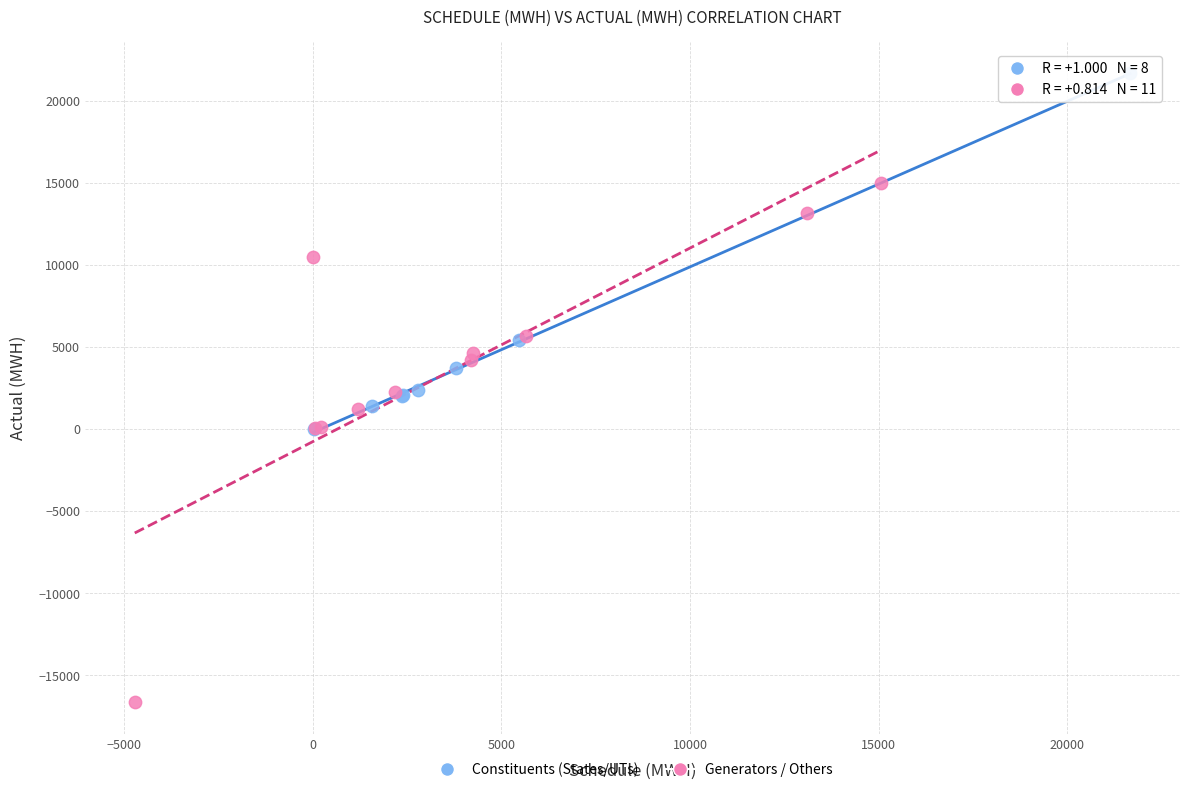

Which series contains the highest Y value?

Constituents (States/UTs)